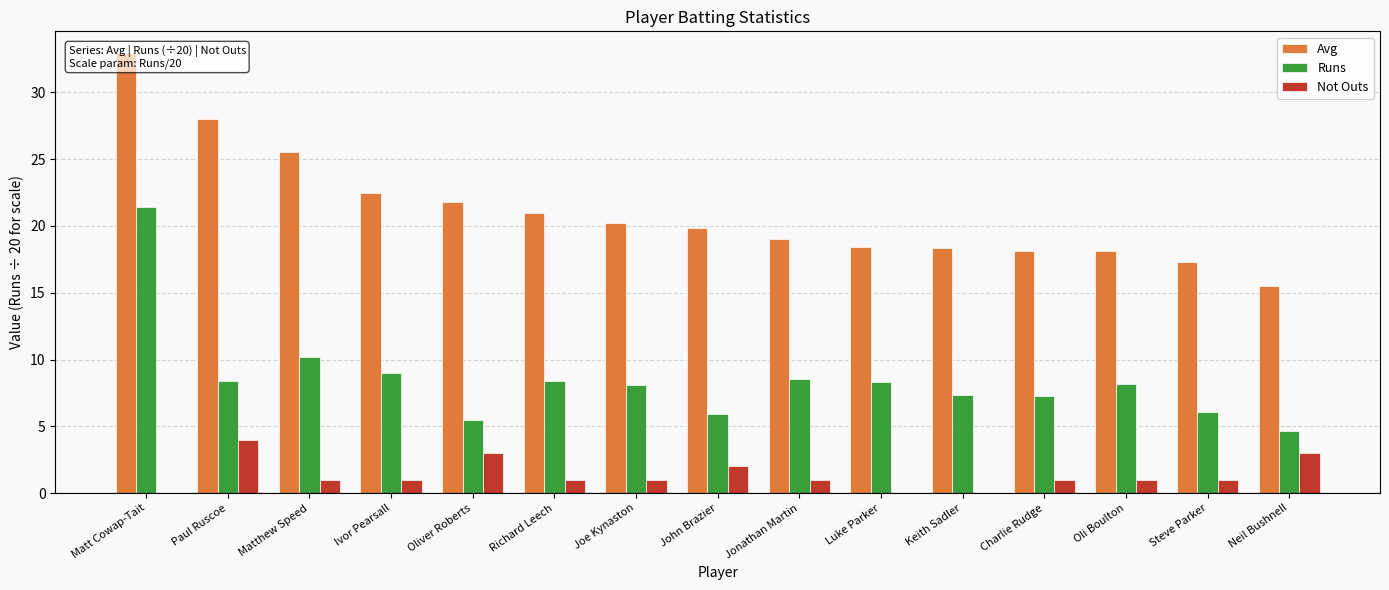

What is the sum of the Runs values at Paul Ruscoe and Oli Boulton?

16.6